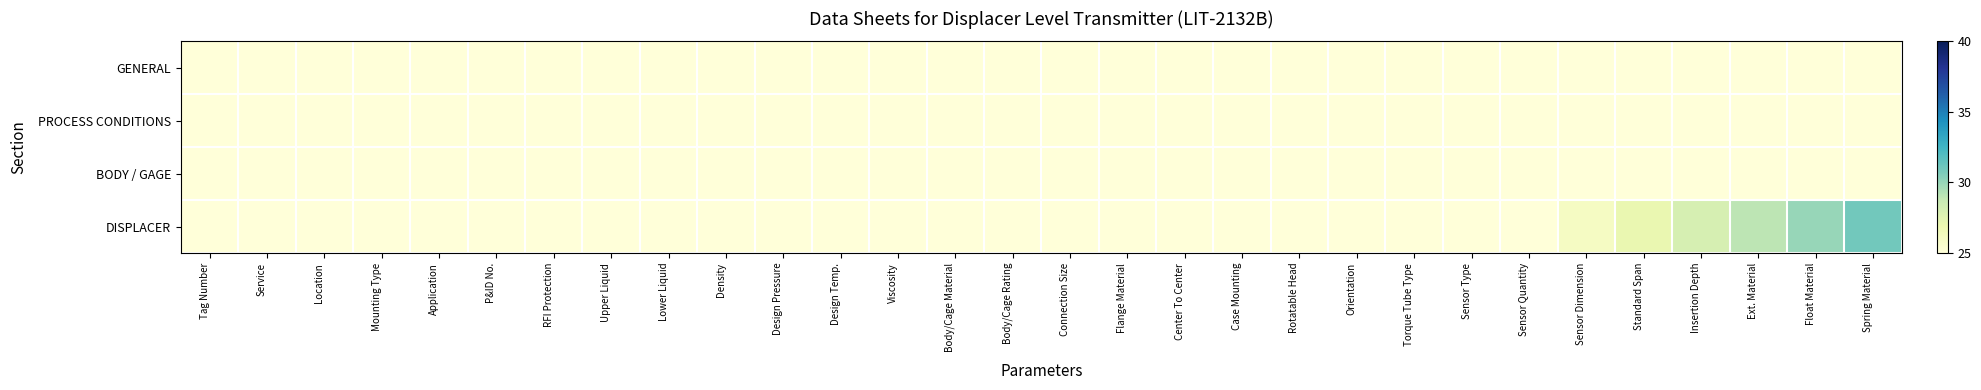

At which category is the sum across all series the highest?

Spring Material